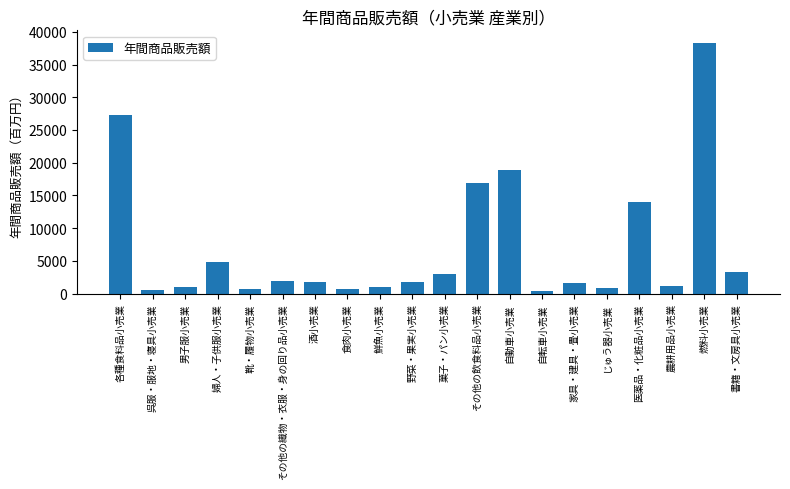

How many data points does each series have?

20